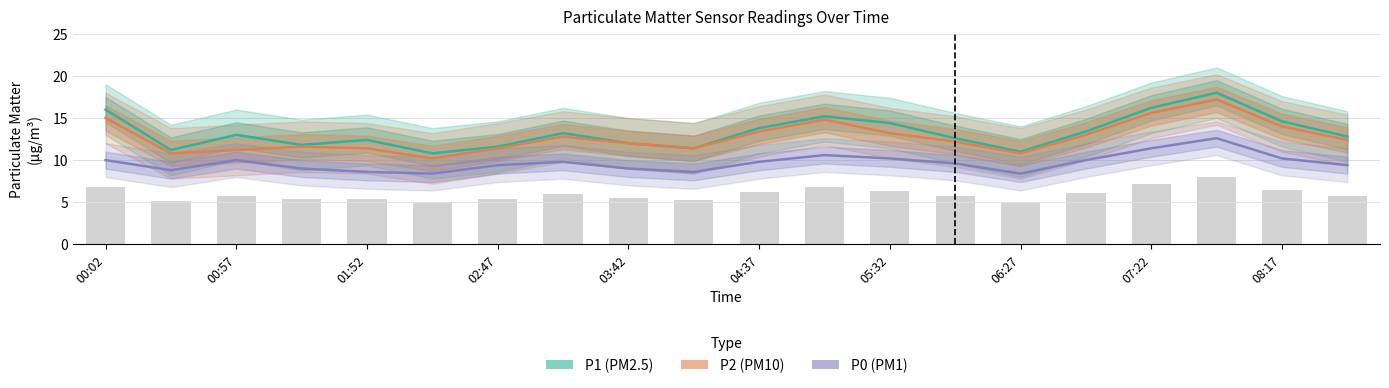

How many values in the P1 series exceed 13?

9